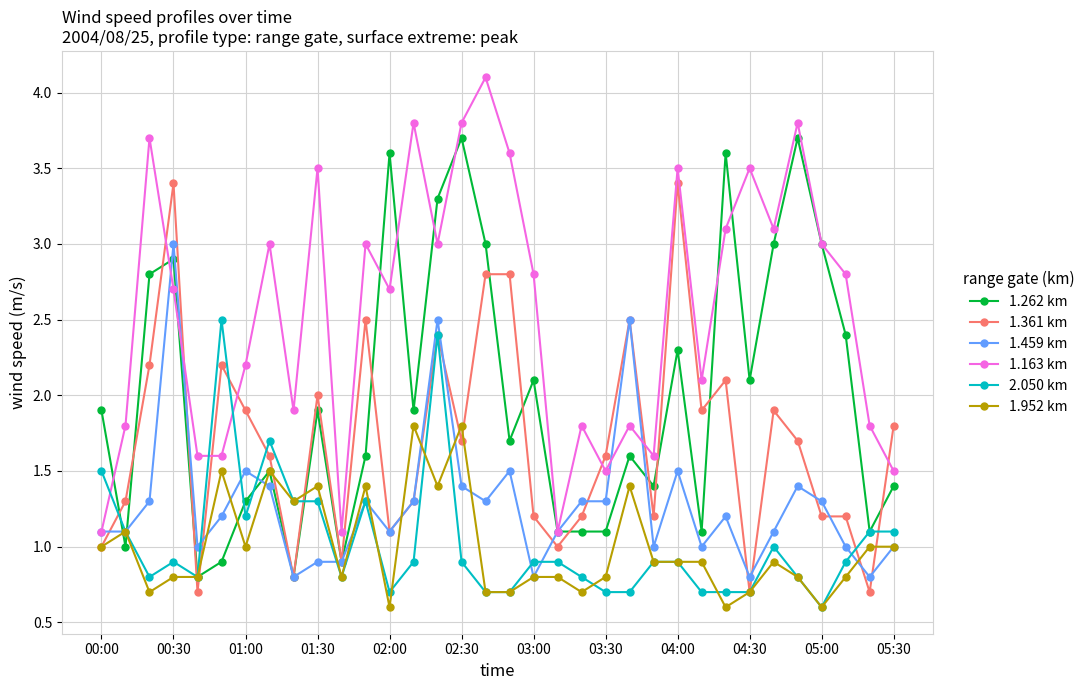

True or false: 1.952 km and 1.163 km intersect in this chart.

False